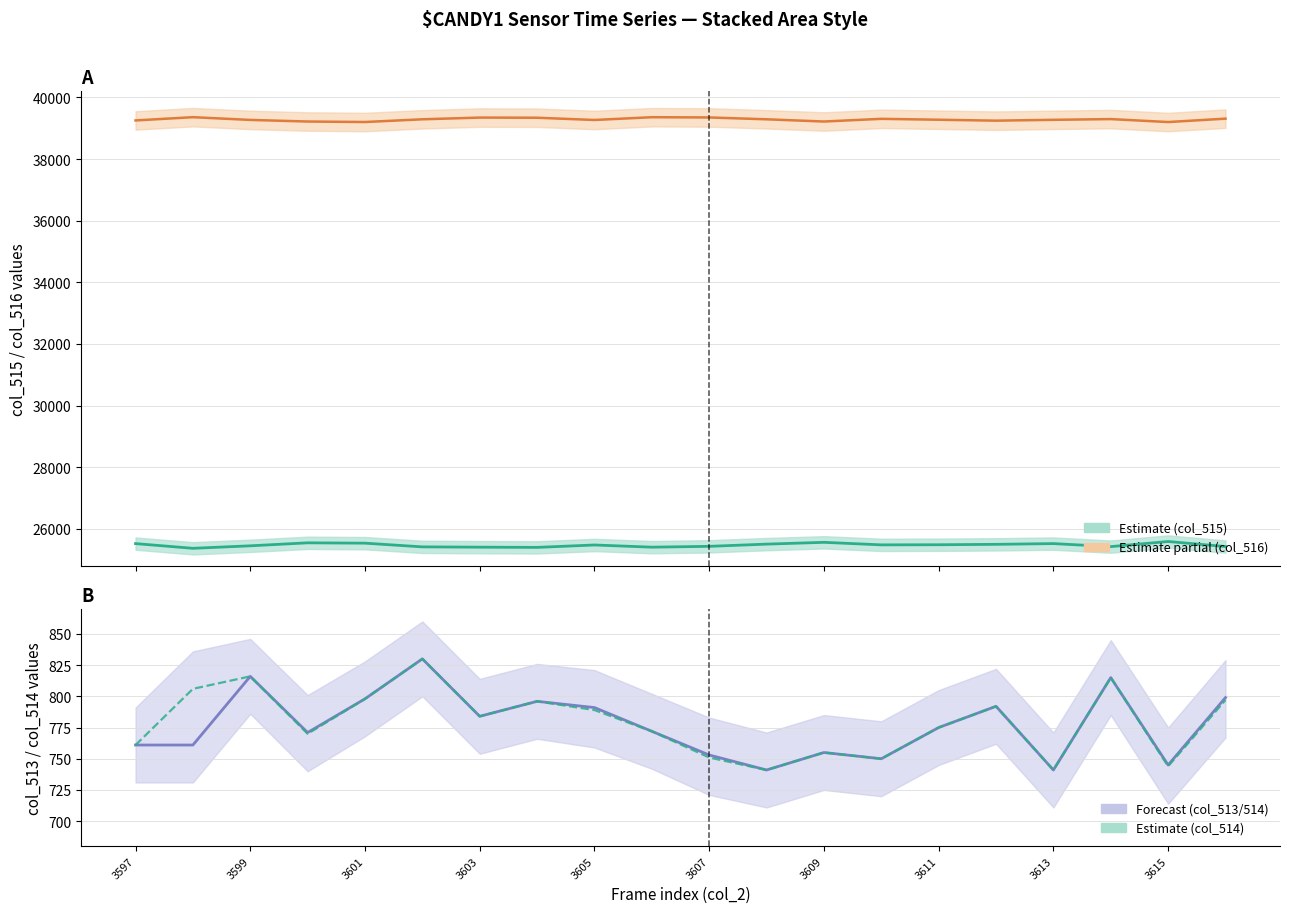

Is the value of col_516 (estimate partial) at 10 greater than the value of col_513 at 17?

Yes